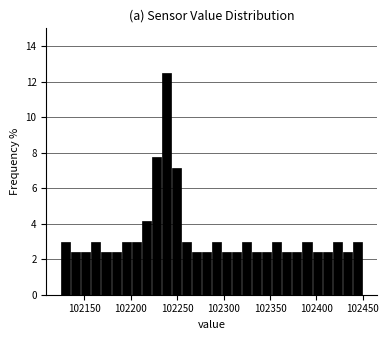

Around what value on the x-axis is the tallest bar? Give the approximate position of its centre, as read against the axis.

102240